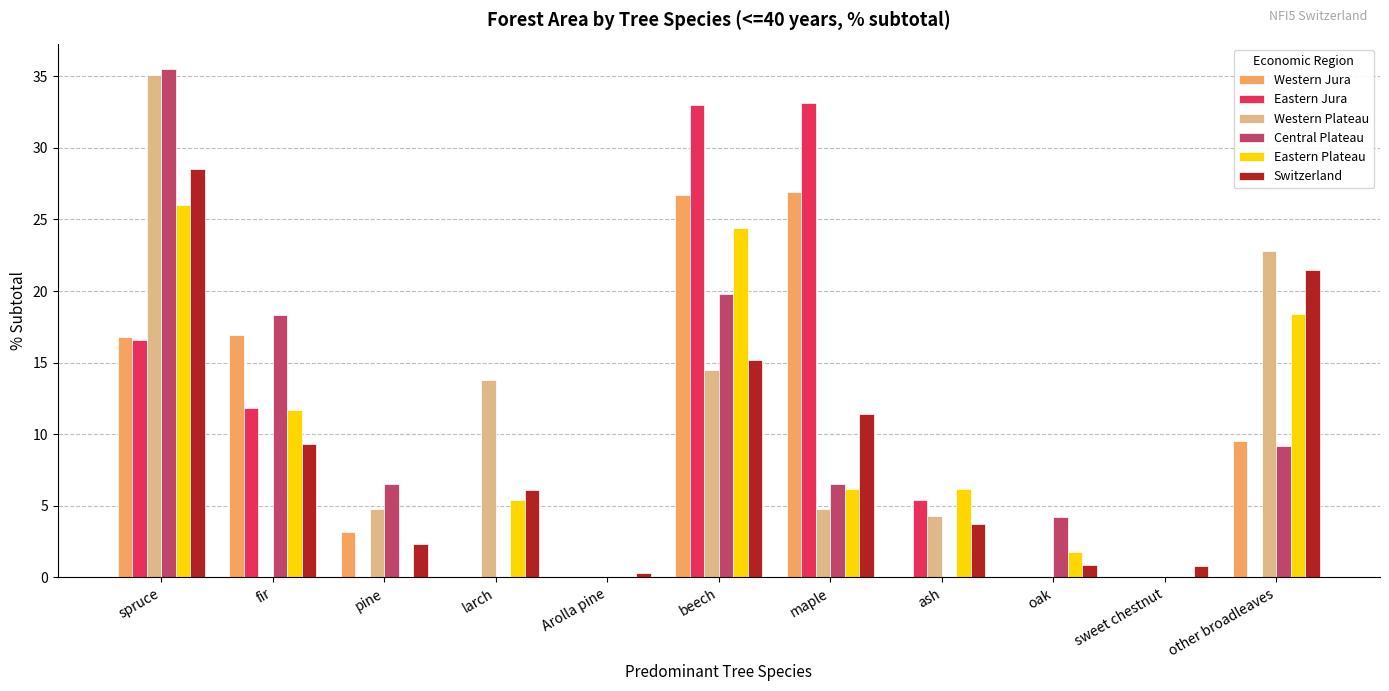

Which label corresponds to the largest value in the chart?

spruce